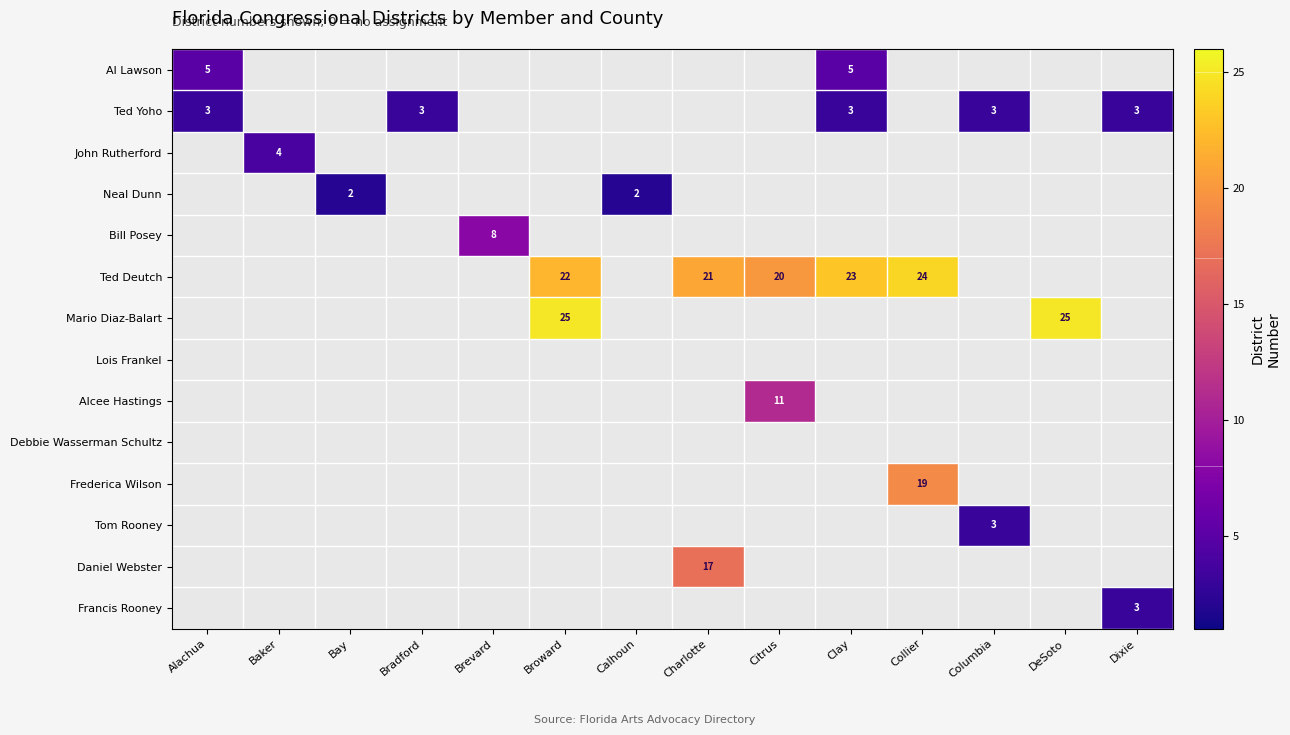

What is the sum of the Ted Yoho values at Dixie and Bradford?

6